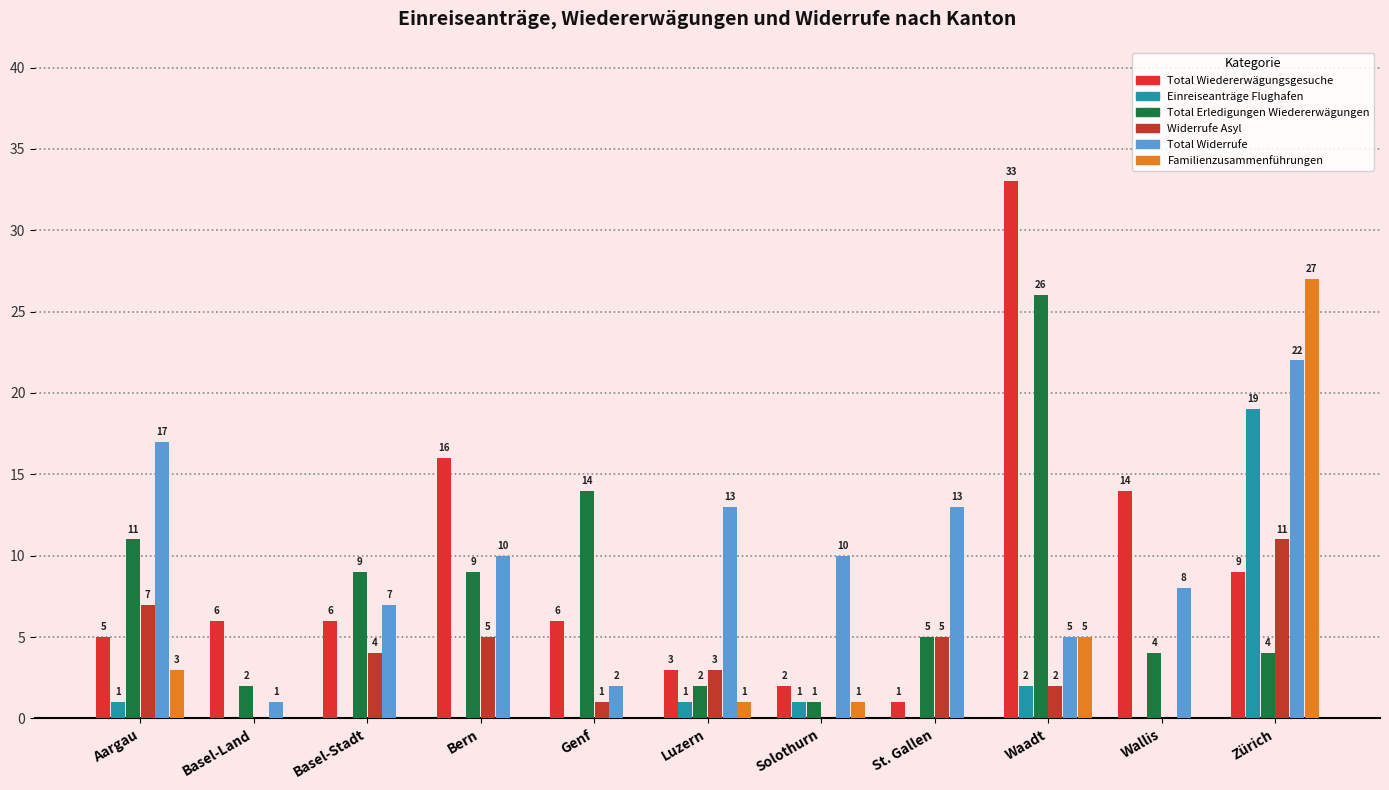

How many groups of bars are there?

11